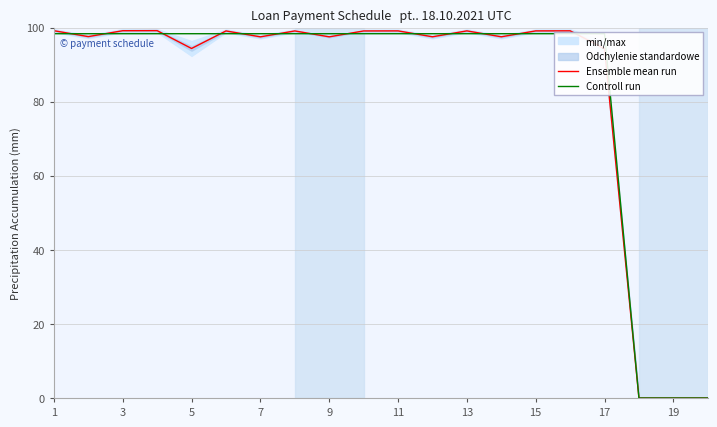

What is the highest value of the Ensemble mean run series?

99.2